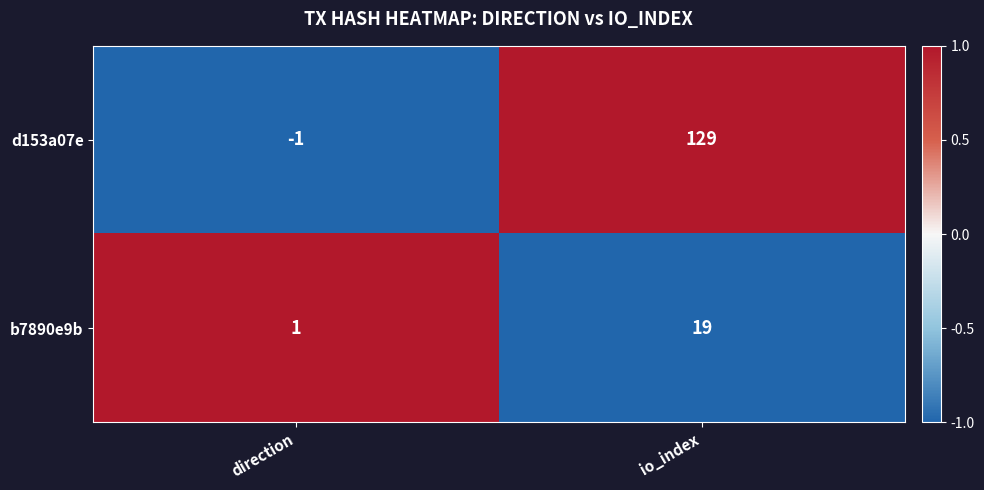

Count the number of categories in the chart.

2